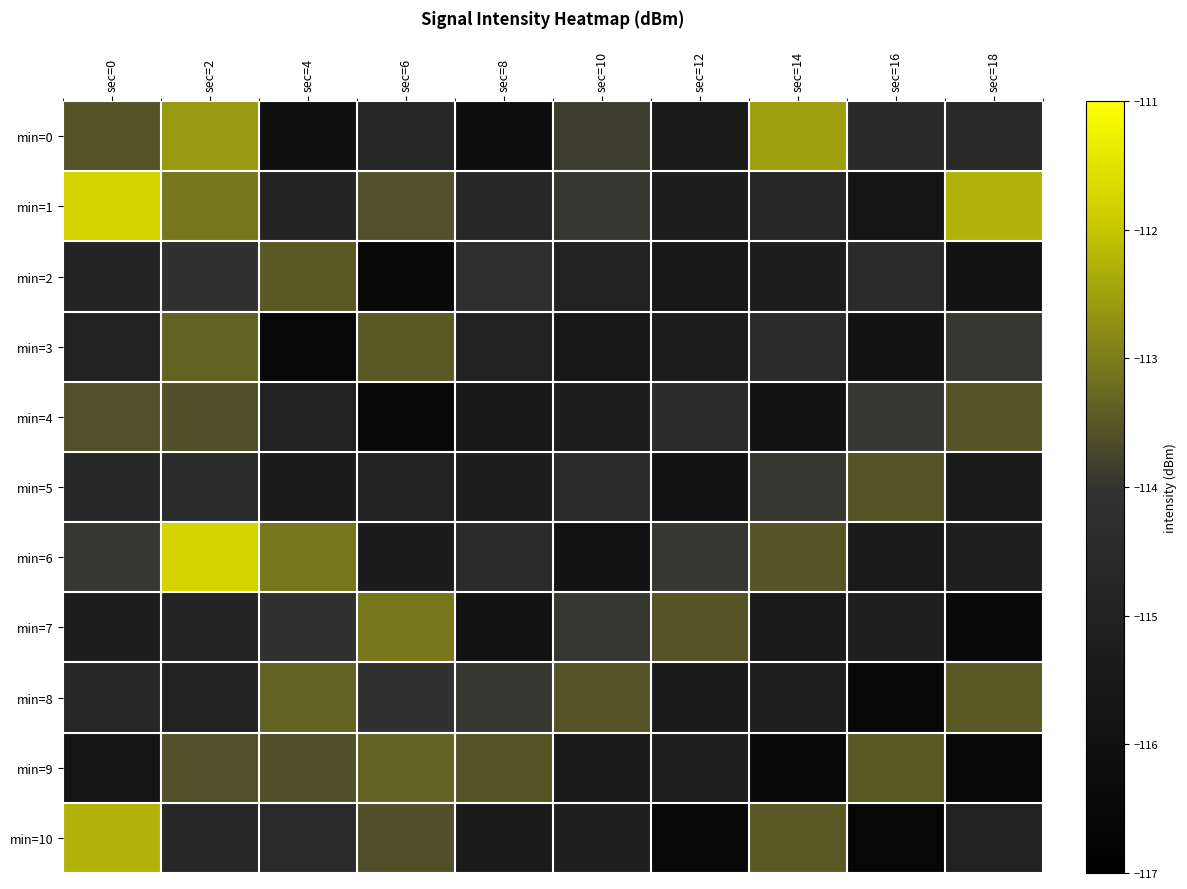

What is the greatest value displayed?

-111.8